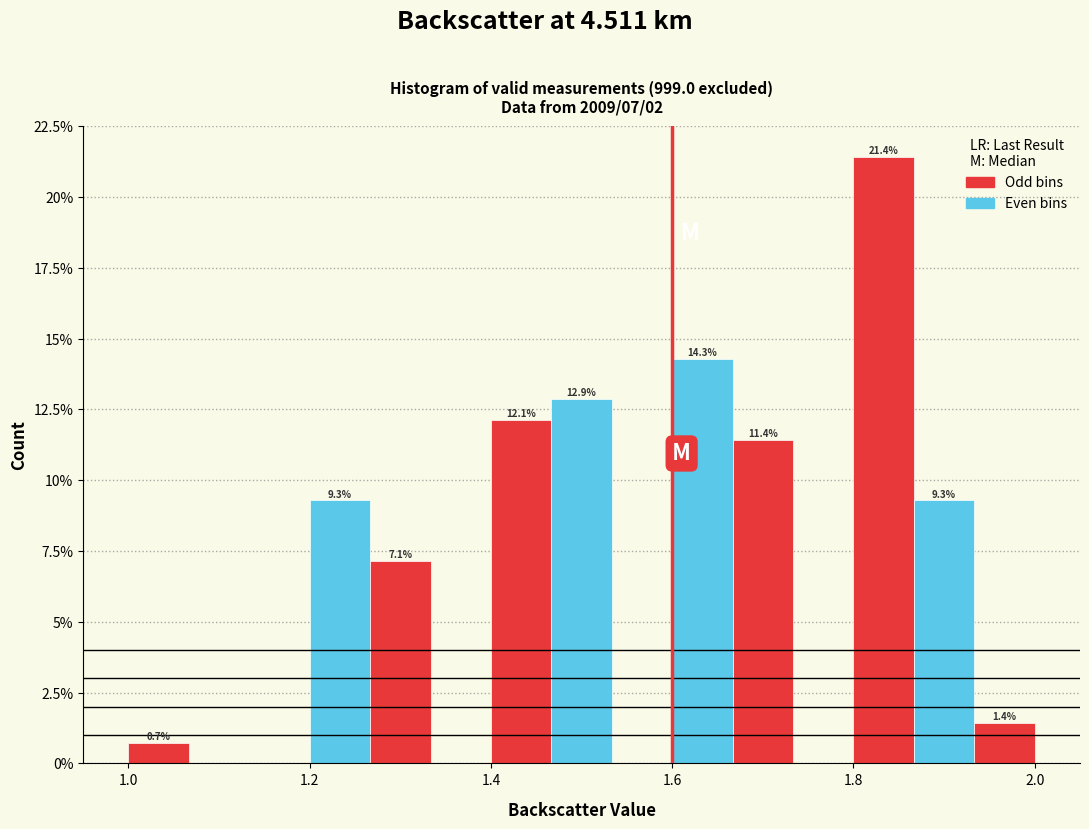

Around what value on the x-axis is the tallest bar? Give the approximate position of its centre, as read against the axis.

1.84